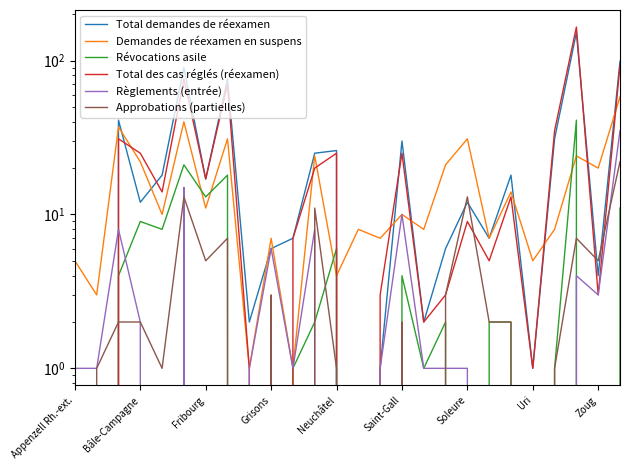

How many lines are shown in the chart?

6